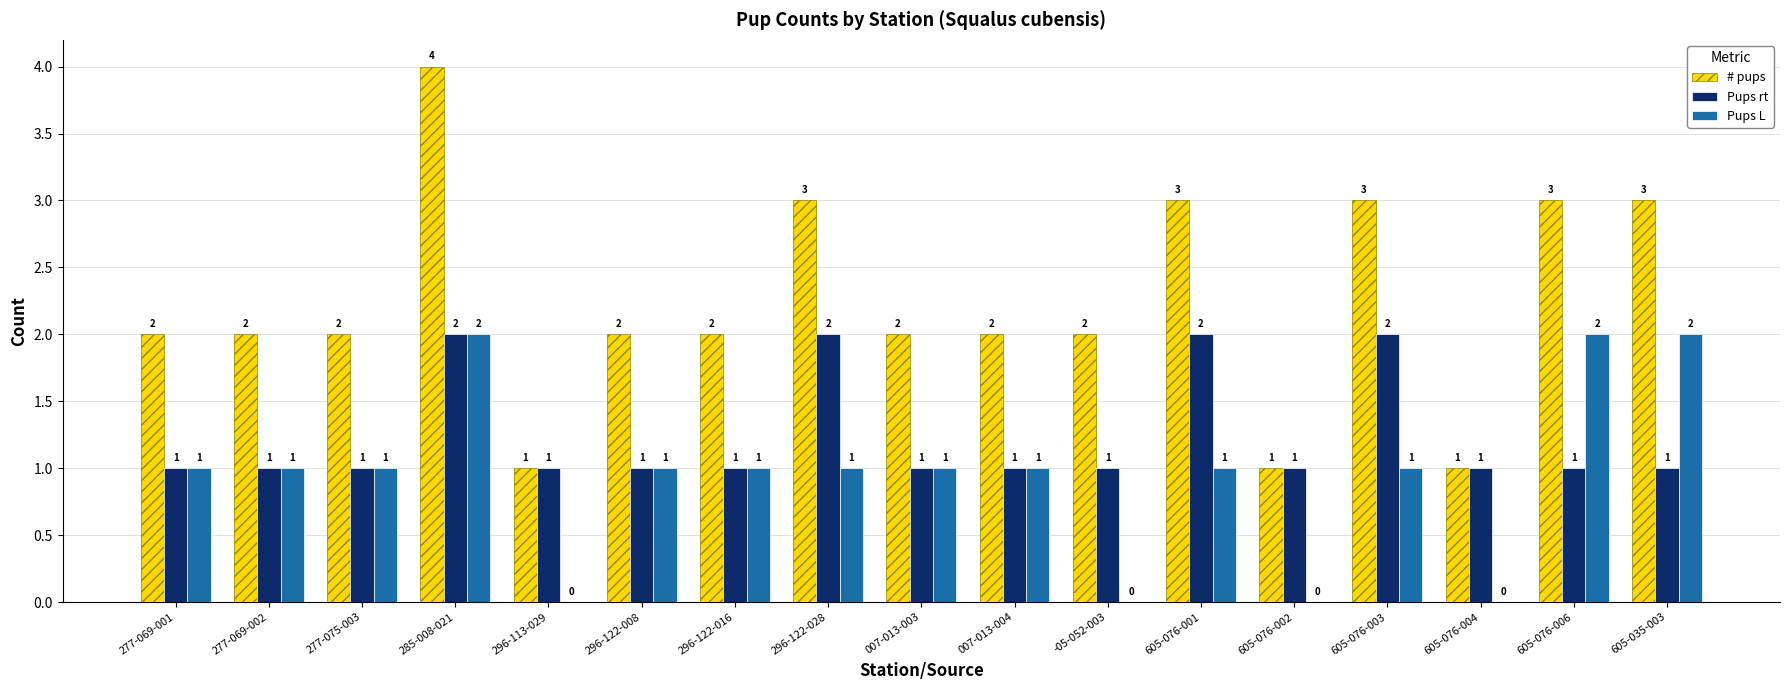

How many # pups values are between 2 and 3?

13